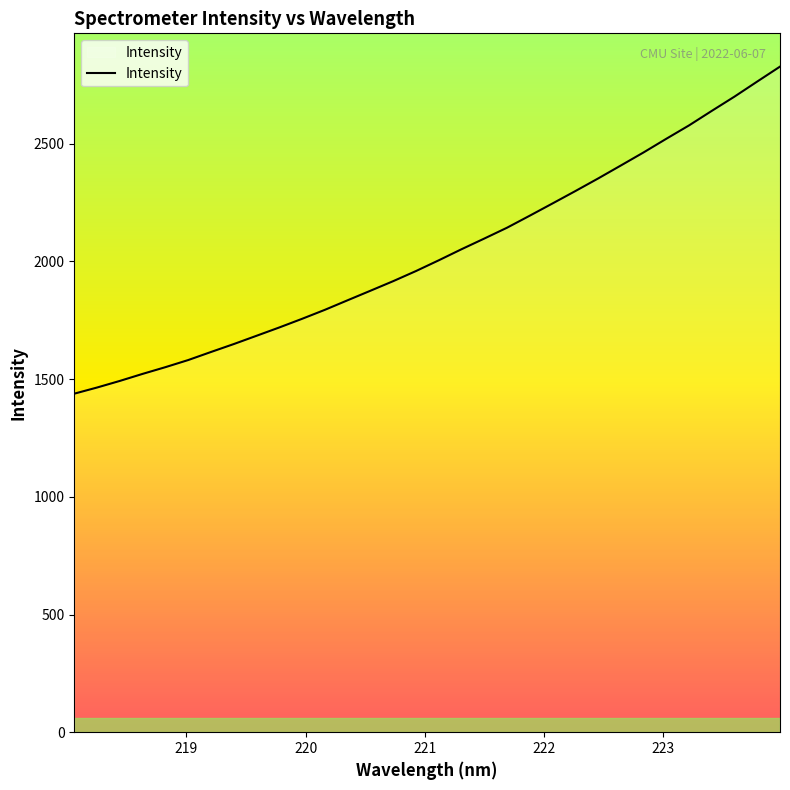

Reading left to right, what are all the values shown in this chart?

1438.2	1464.3	1492.4	1522.3	1550.9	1581.1	1615.3	1649.0	1684.2	1719.6	1756.3	1794.5	1835.1	1875.6	1916.3	1959.2	2004.8	2051.8	2097.2	2143.3	2194.5	2246.4	2298.8	2352.3	2407.5	2463.1	2521.1	2578.0	2639.7	2700.3	2764.4	2827.7